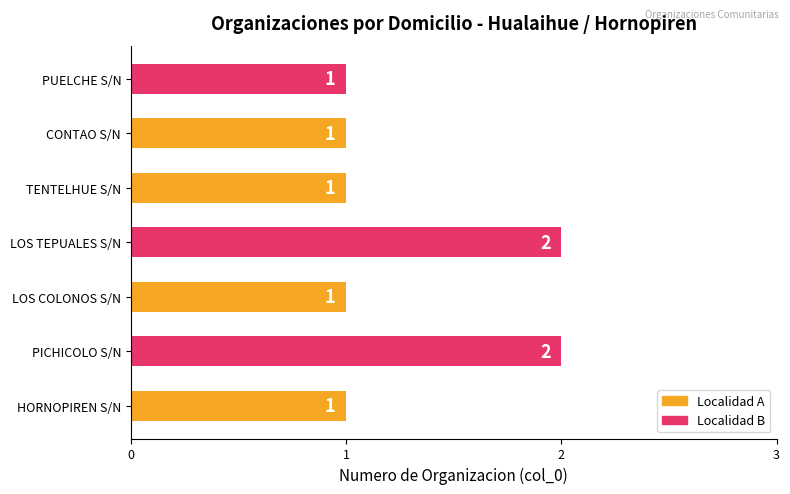

What is the change in value from HORNOPIREN S/N to LOS TEPUALES S/N?

+1